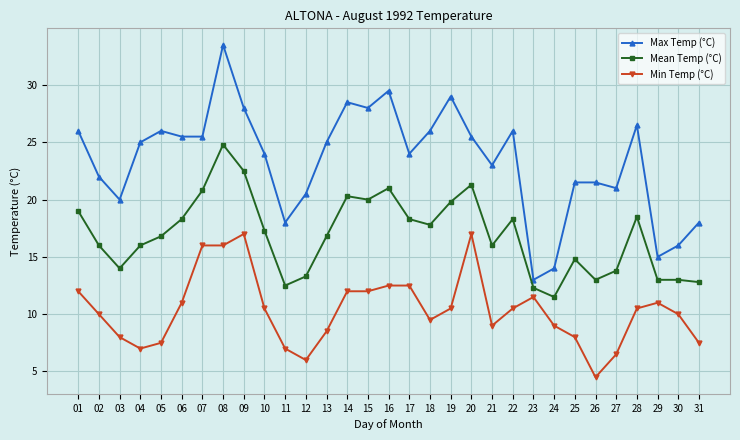

Rank the series at 16 from highest to lowest value.

Max Temp (°C), Mean Temp (°C), Min Temp (°C)